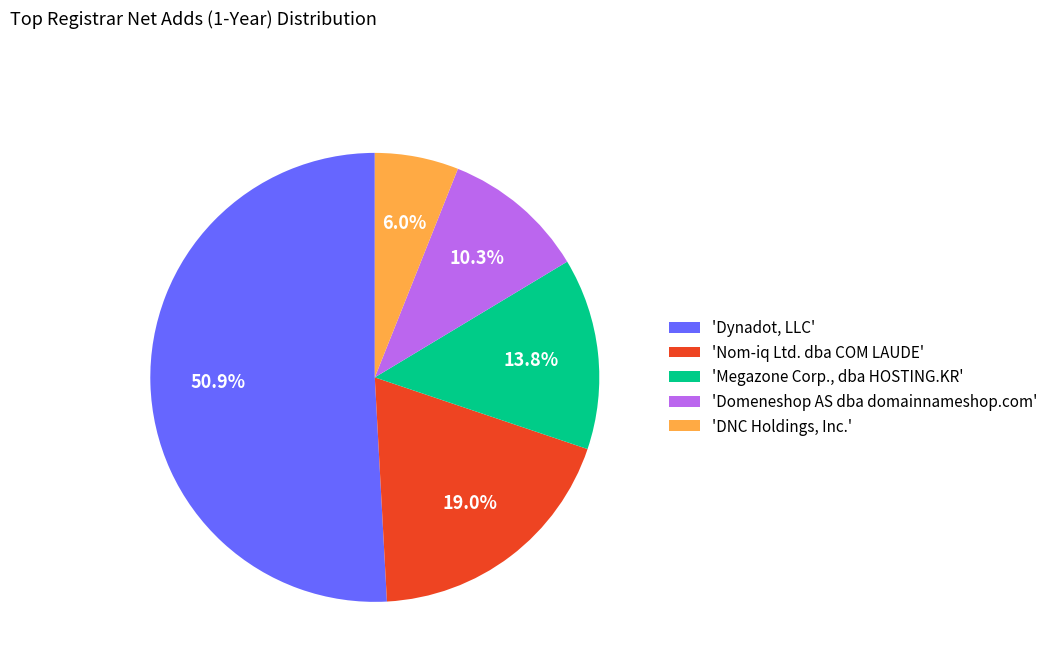

To the nearest percent, what is the difference between the largest and smallest slice percentages?

45%